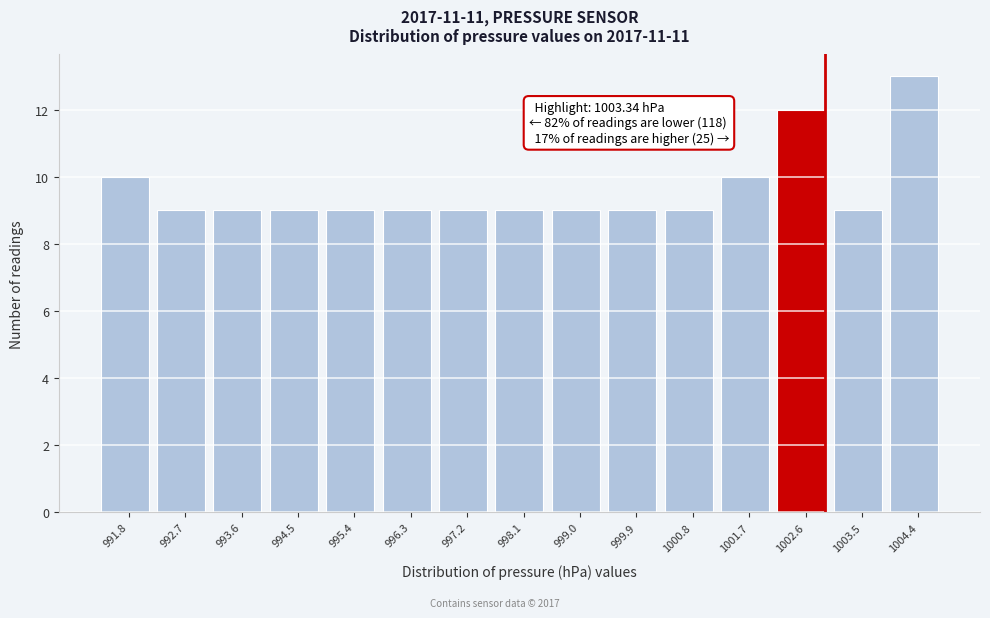

Reading right to left, list all the values displayed in this chart.

1004.4=13	1003.5=9	1002.6=12	1001.7=10	1000.8=9	999.9=9	999.0=9	998.1=9	997.2=9	996.3=9	995.4=9	994.5=9	993.6=9	992.7=9	991.8=10